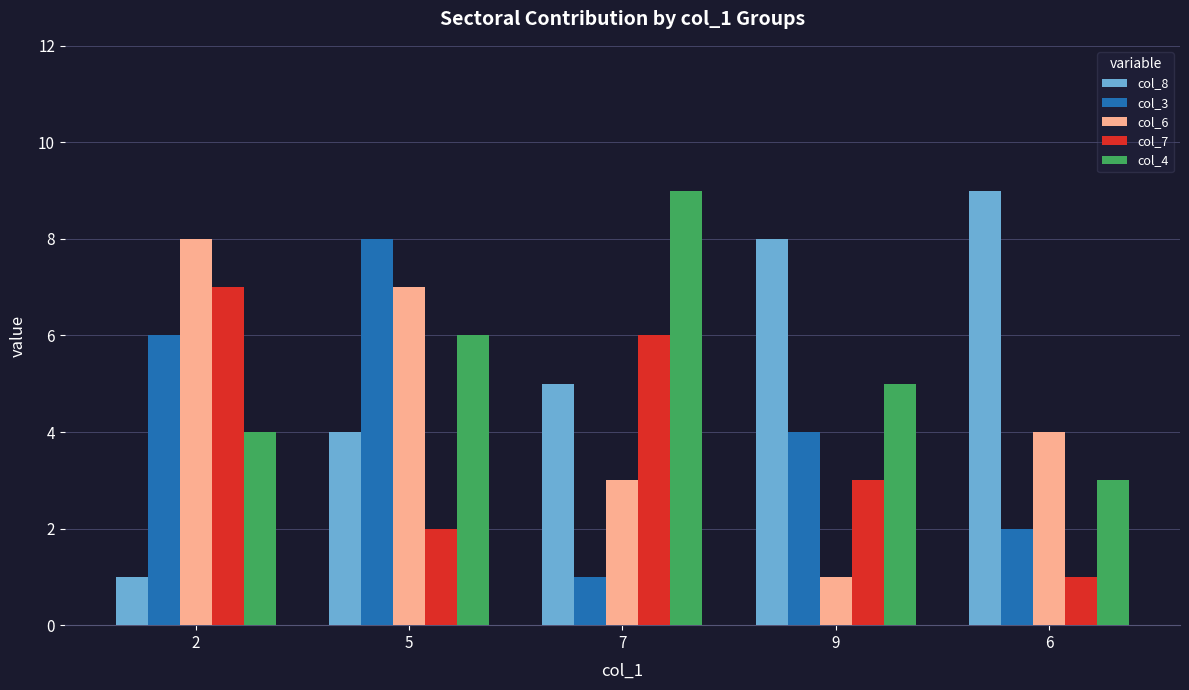

How many bars are there in each group?

5